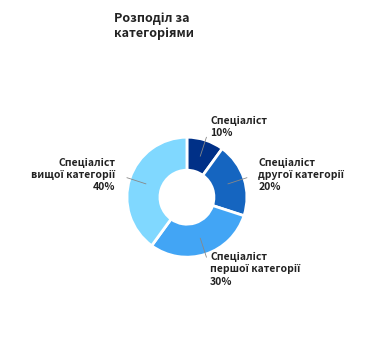

Is there a majority slice in this chart?

No